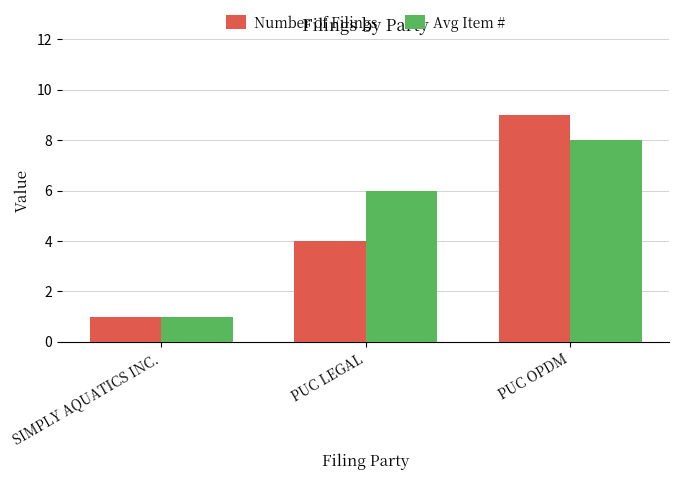

What is the highest value of the Avg Item # series?

8